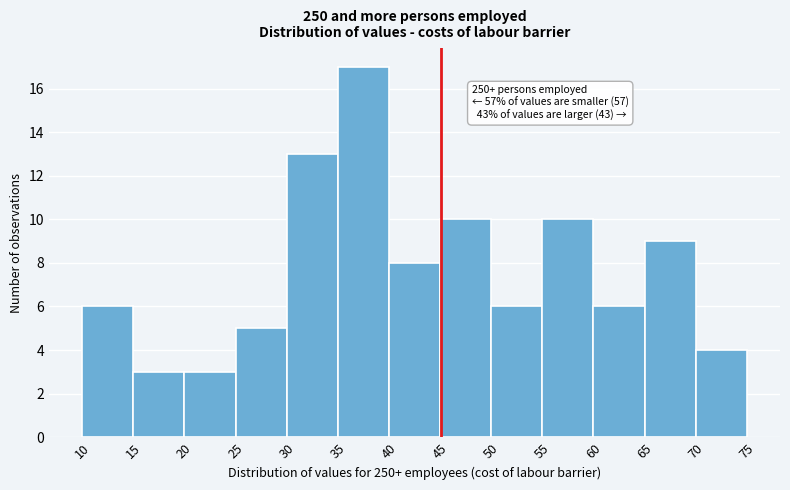

Over which range of the x-axis is the bar tallest?

35 to 40